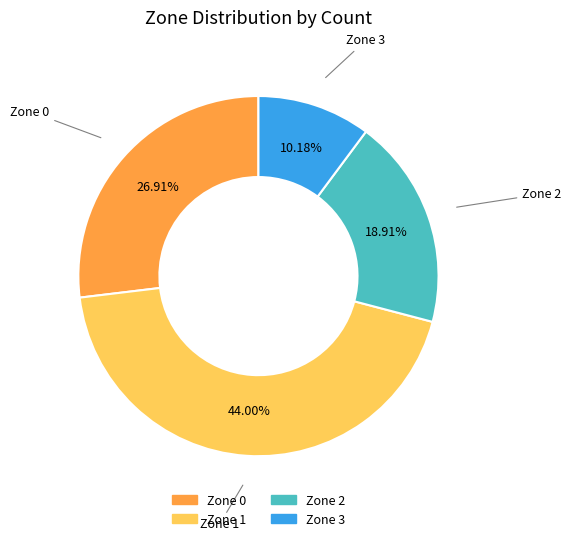

Which category has the biggest portion of the pie?

Zone 1